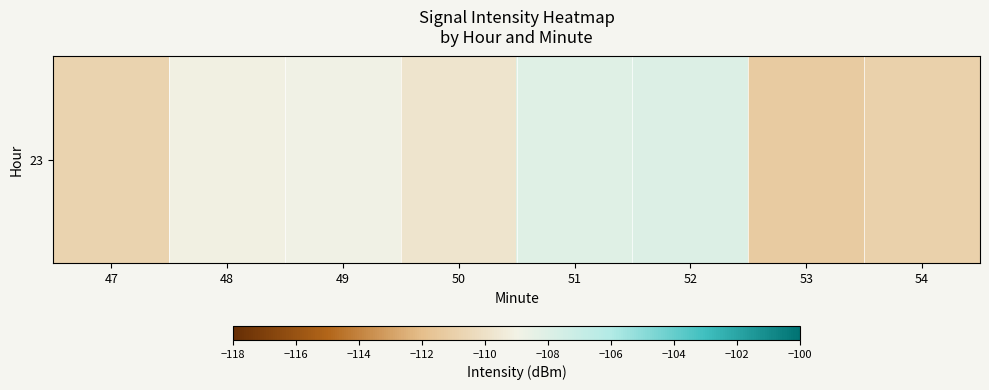

What is the average value?

-109.6